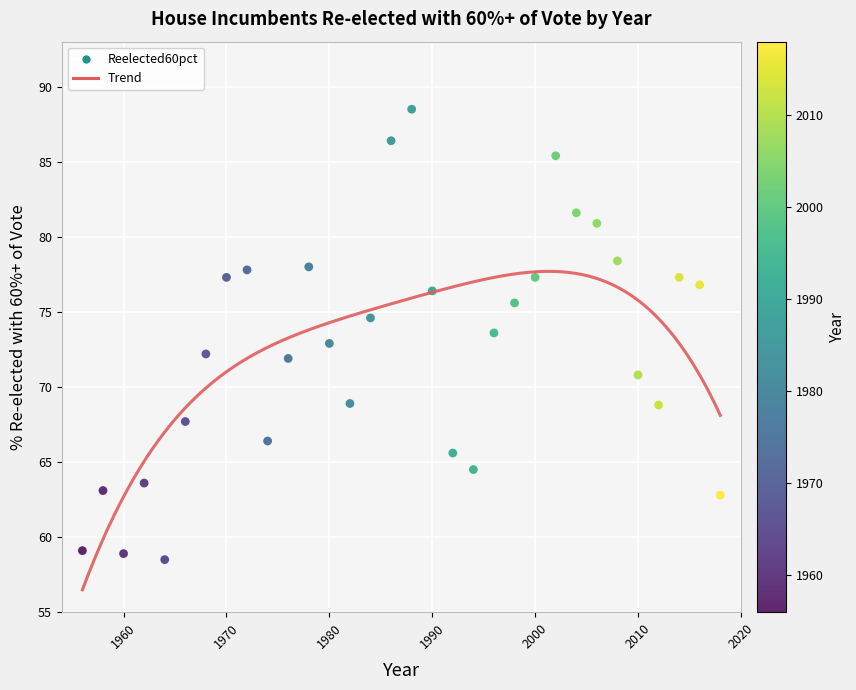

What is the range of Y values (max minus min)?

30.0